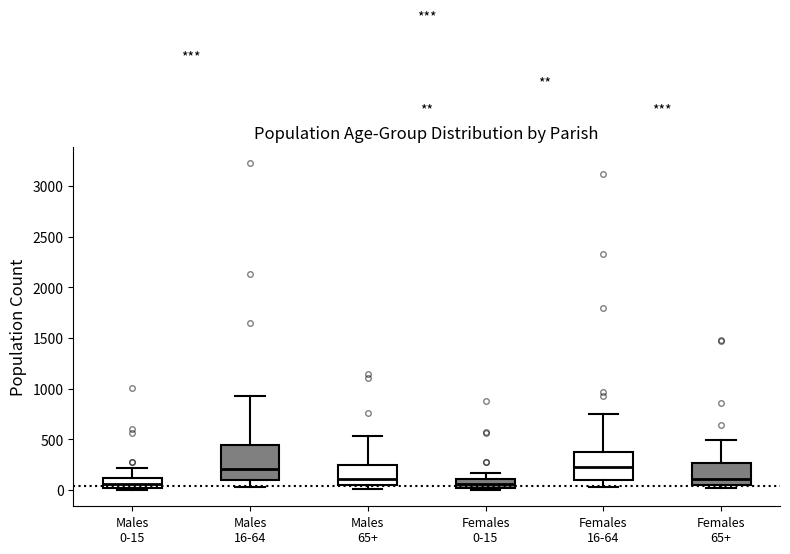

Reading left to right, transcribe this box plot: for each box, give where its median line is, the range the box spans, and where its two whiskers end, as read against the y-axis. The values are not printed on the chart, so give them approximately, as read against the axis.

Males 0-15: median 50, box 0 to 100, whiskers 0 (just below the box's lower edge) to 200
Males 16-64: median 200, box 100 to 450, whiskers 50 to 950
Males 65+: median 100, box 50 to 250, whiskers 0 to 550
Females 0-15: median 50, box 0 to 100, whiskers 0 (just below the box's lower edge) to 150
Females 16-64: median 250, box 100 to 400, whiskers 50 to 750
Females 65+: median 100, box 50 to 250, whiskers 0 to 500